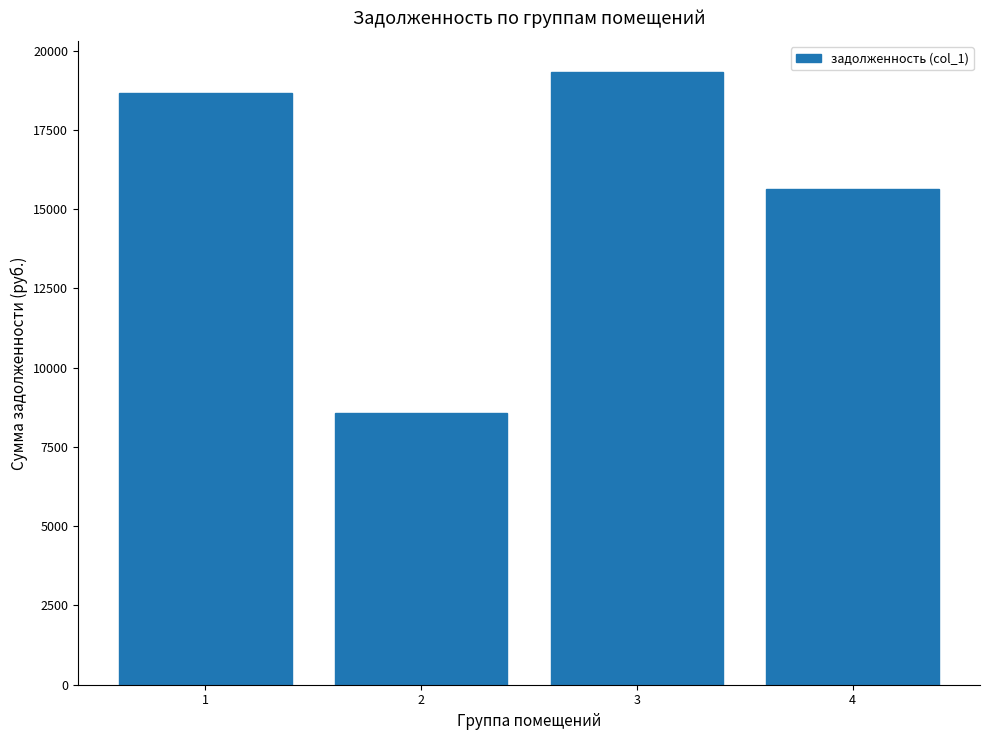

List the labels in order of value, largest first.

3, 1, 4, 2